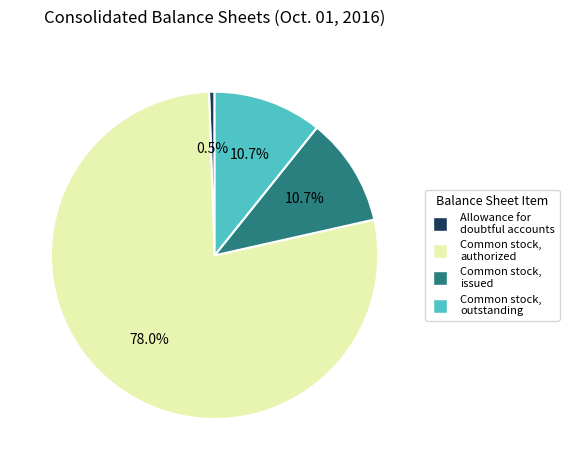

Count the number of slices in the pie.

4